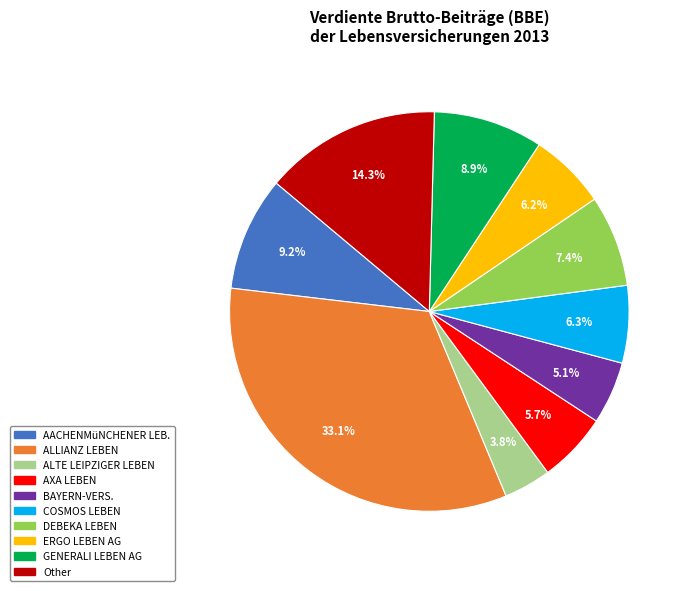

Do AXA LEBEN and GENERALI LEBEN AG together represent more than half of the pie?

No